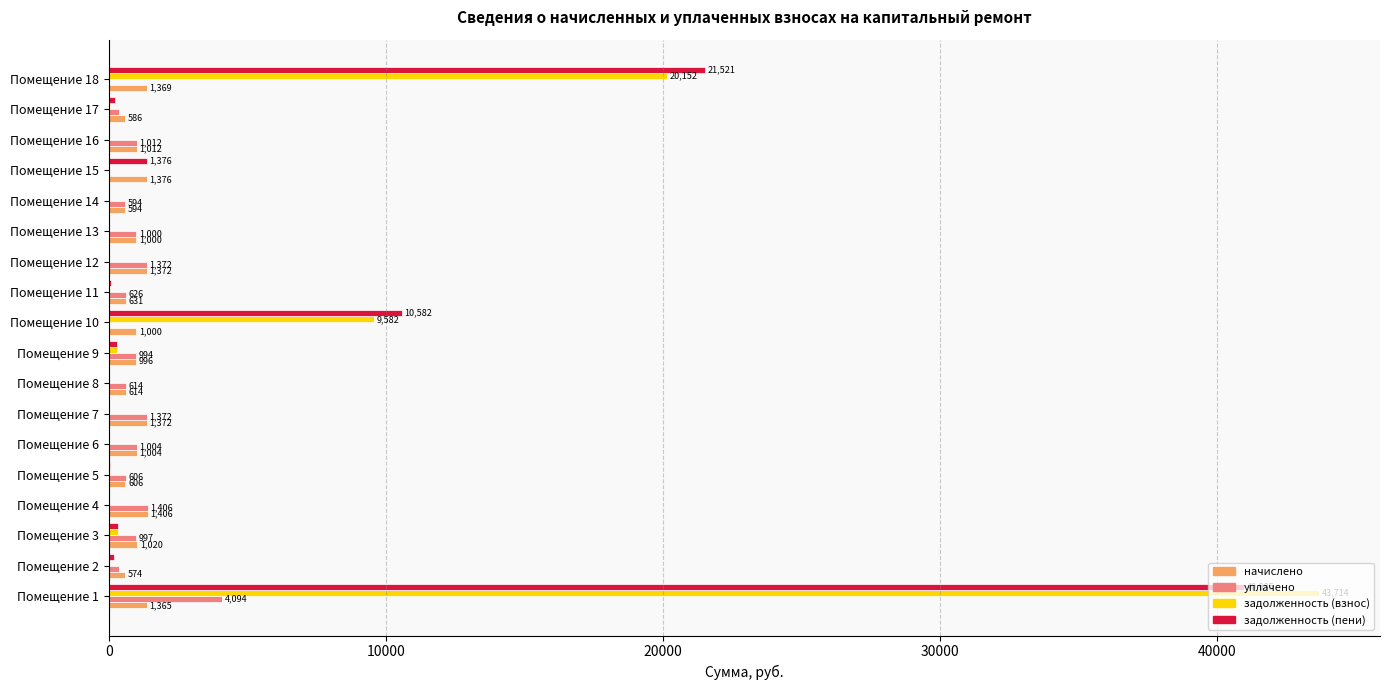

Is it true that задолженность (взнос) equals 43713.6 at Помещение 1?

True